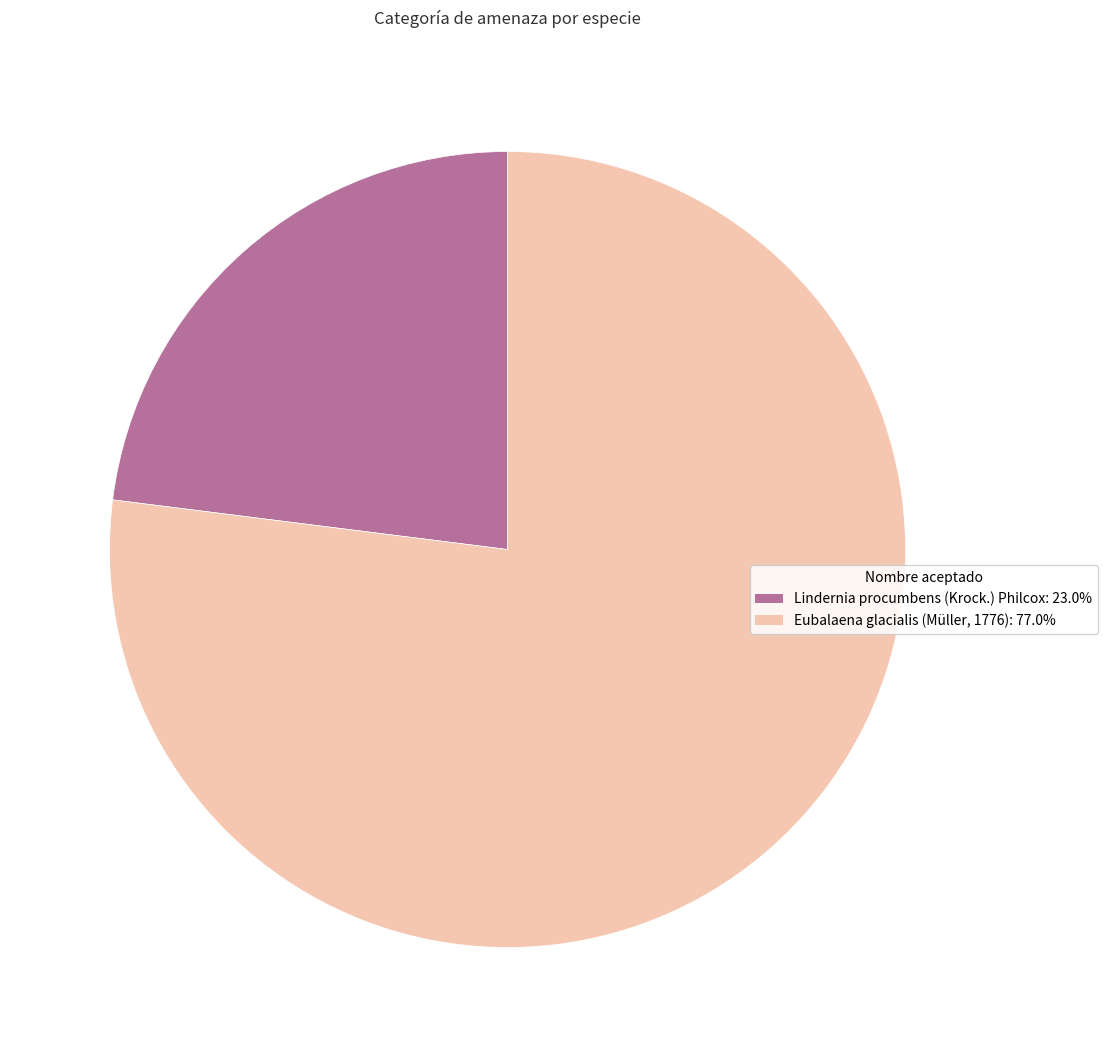

How many slices are in this pie chart?

2